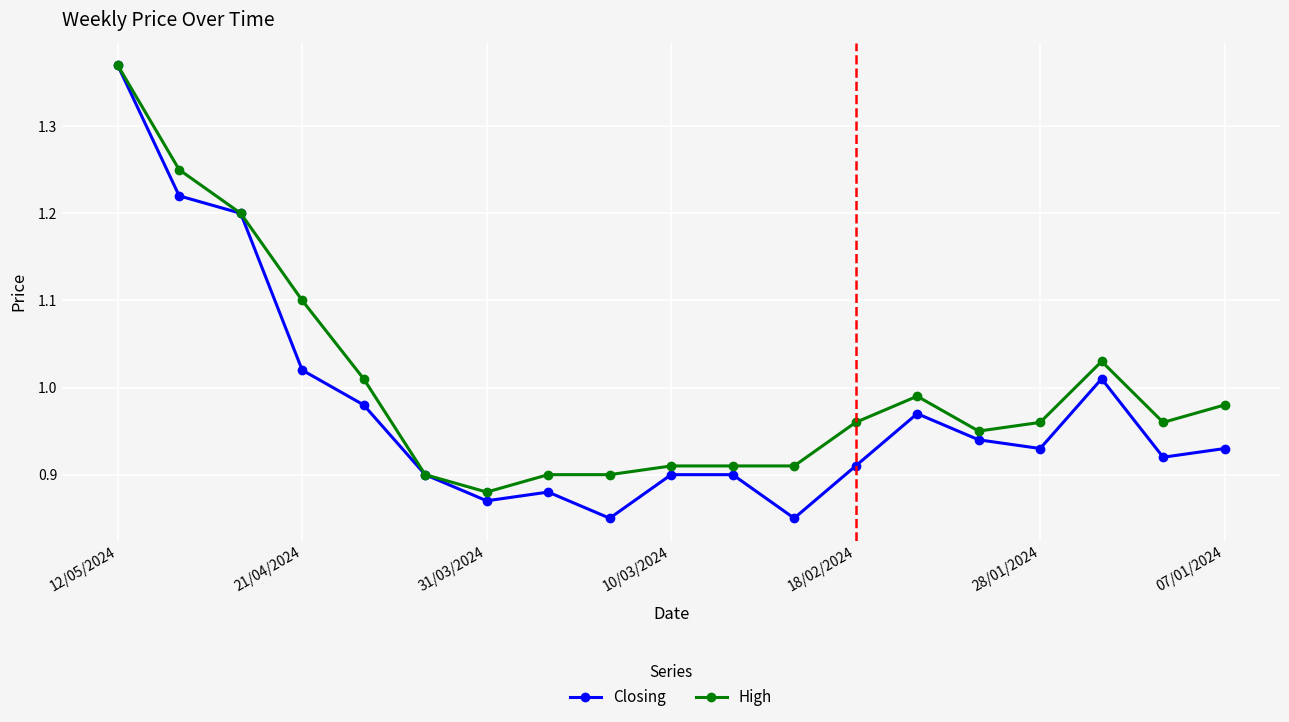

Which series has the widest spread of values?

Closing